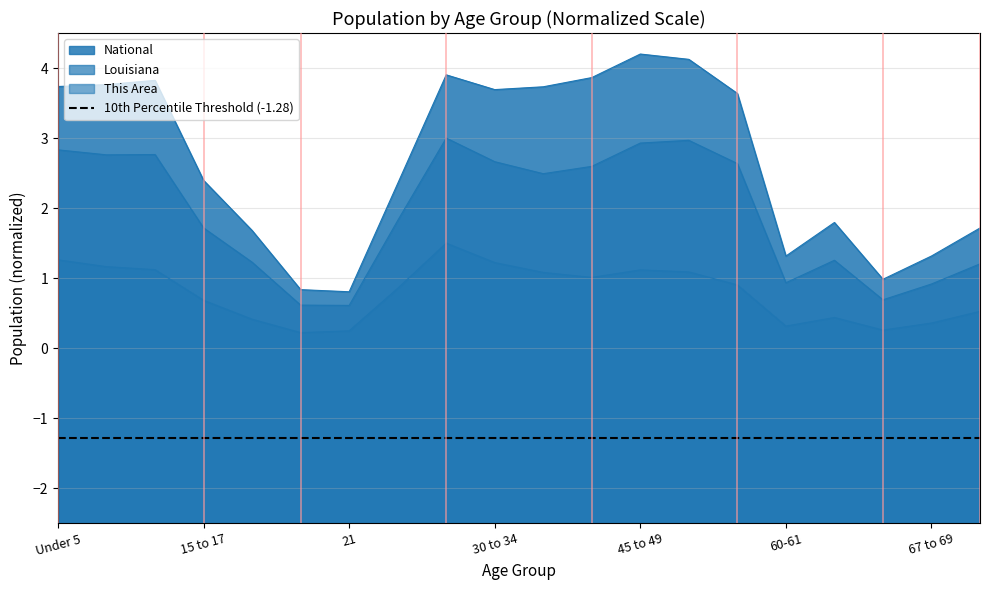

At 40 to 44, list the series in order from largest to smallest.

National, Louisiana, This Area